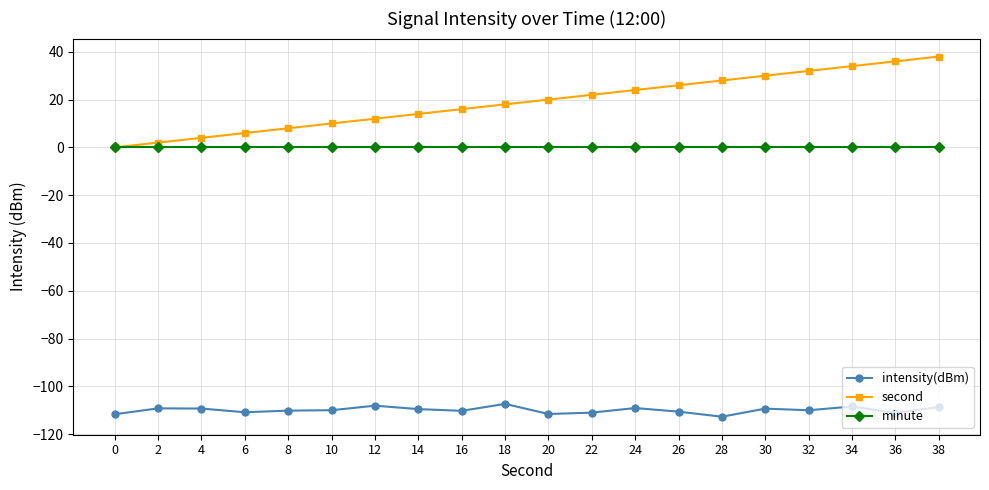

List the series in order of their peak value, highest first.

second, minute, intensity(dBm)